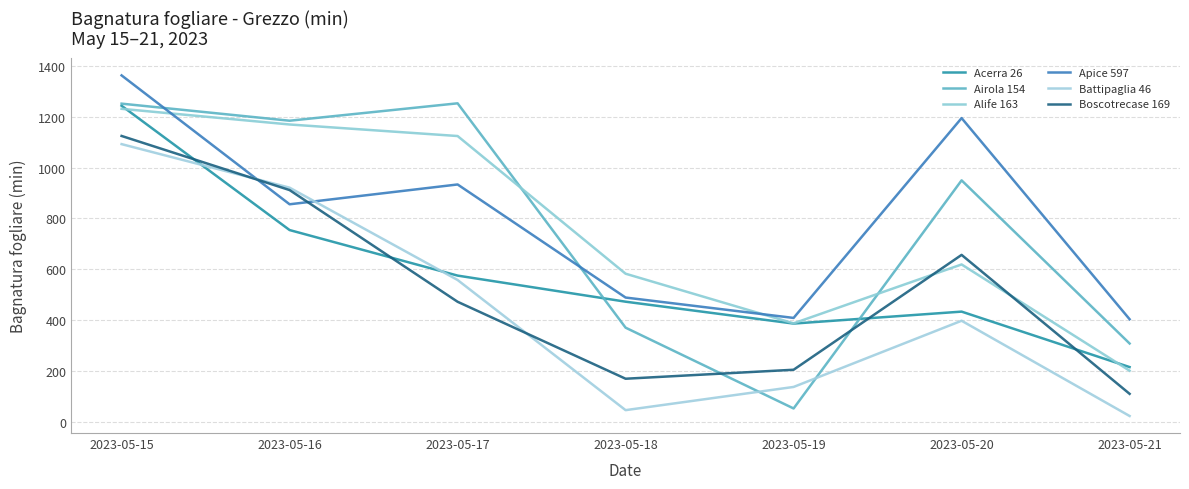

Reading left to right, transcribe all the data shown in this chart.

Acerra 26: 1243.0	754.4	575.4	472.8	386.8	433.8	215.8
Airola 154: 1251.3	1184.2	1252.6	370.7	53.1	949.8	308.5
Alife 163: 1230.9	1169.4	1124.0	582.8	387.7	619.2	201.5
Apice 597: 1362.3	855.7	933.6	489.1	409.0	1194.5	403.9
Battipaglia 46: 1092.2	921.0	558.1	46.5	137.7	397.9	23.5
Boscotrecase 169: 1124.3	911.6	472.5	170.0	205.3	656.8	110.6